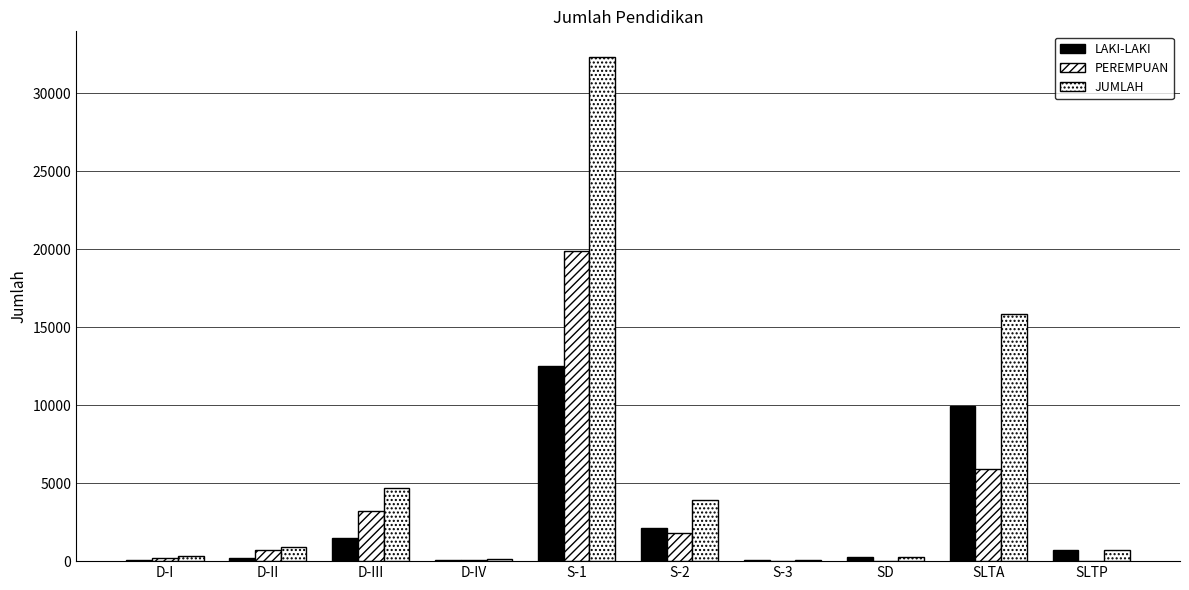

Count the number of data series in this chart.

3